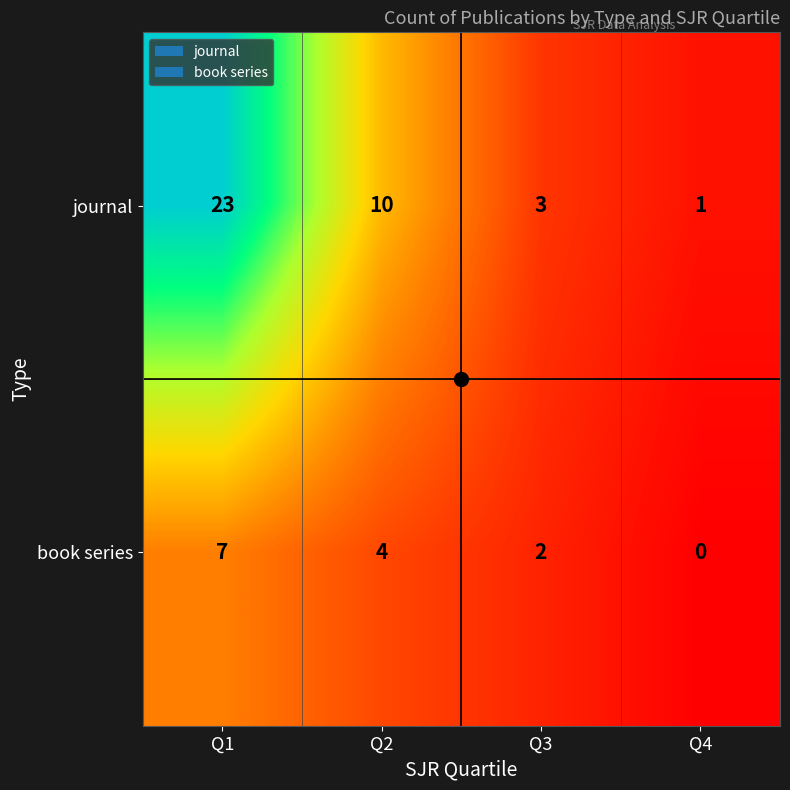

At which category is the sum across all series the highest?

Q1